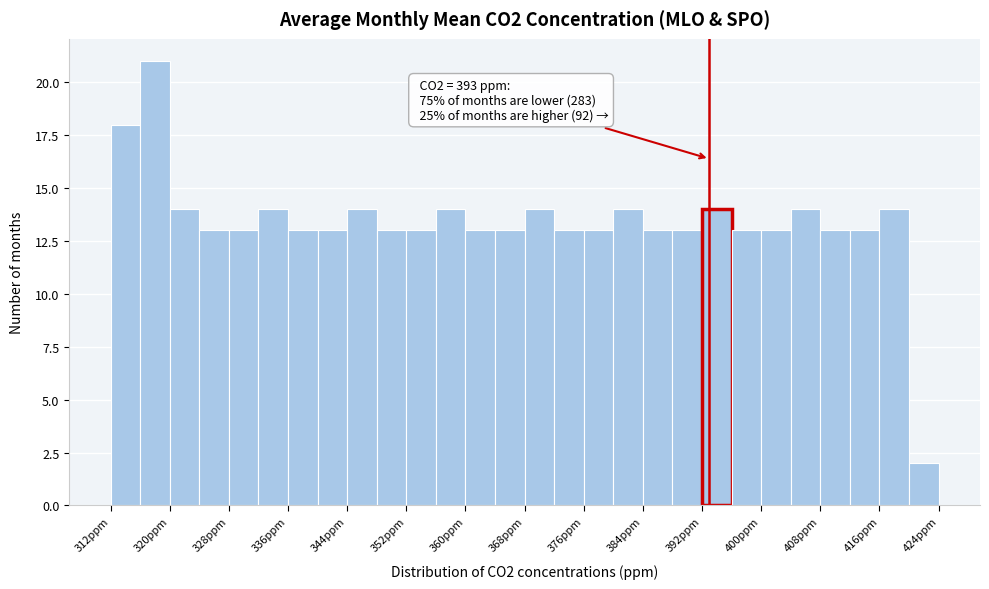

Which range on the x-axis has the tallest bar?

316 to 320